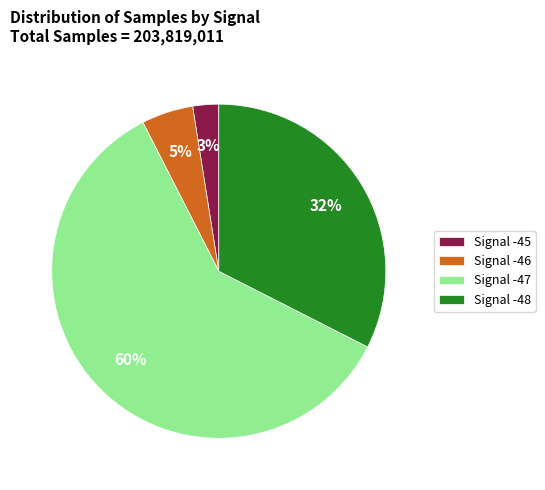

Does Signal -45 account for over 50% of the chart?

No